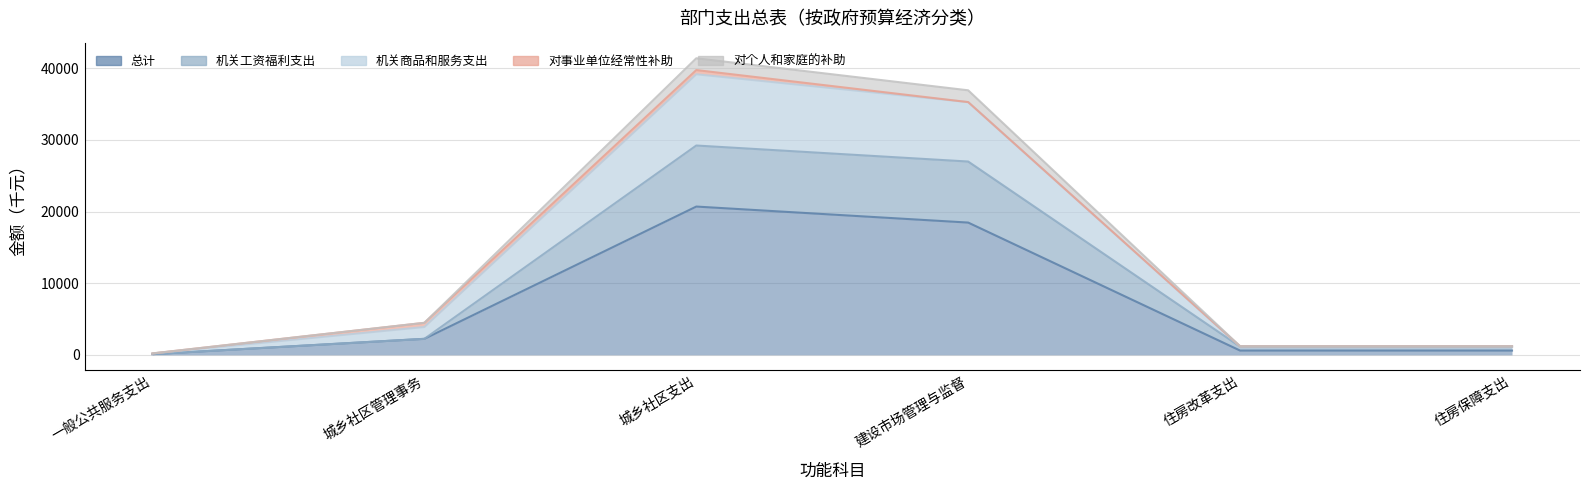

What is the spread (max minus min) of values at 住房保障支出?

598.9